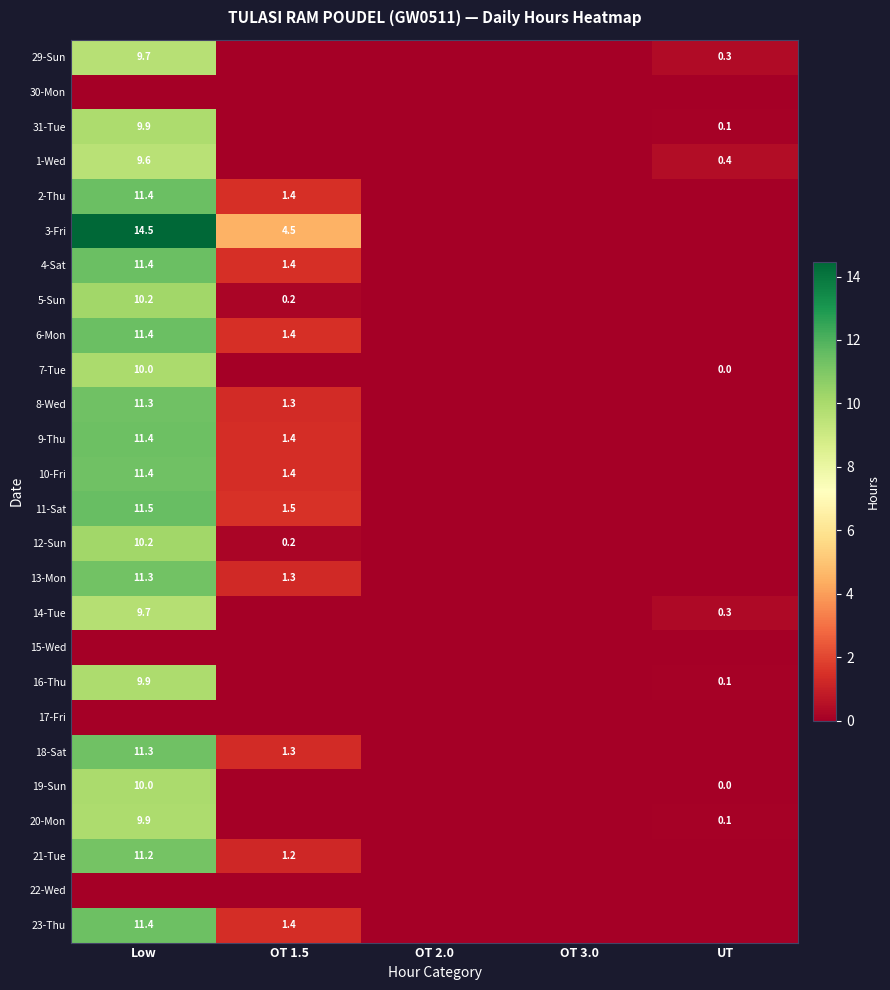

Is it true that 9-Thu equals 11.4 at Low?

True